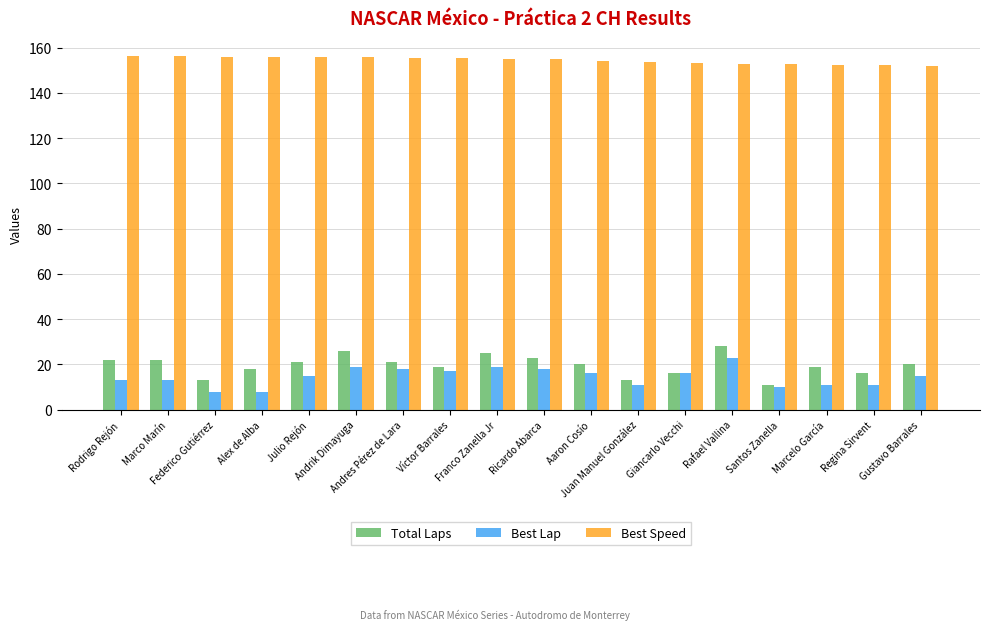

Which series has the largest range (max minus min)?

Total Laps